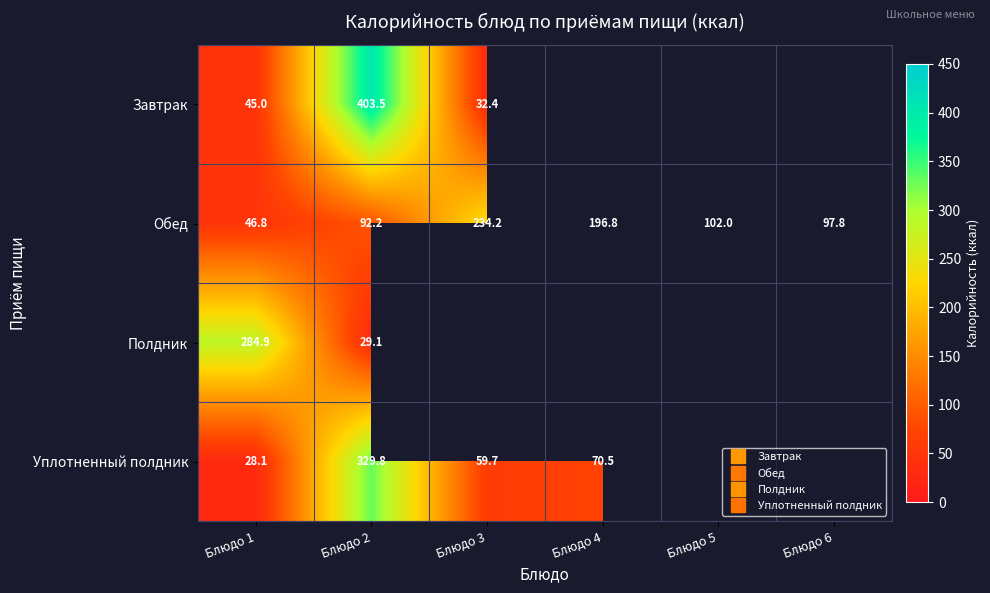

Where is Обед nearest to the value 140?

Блюдо 5